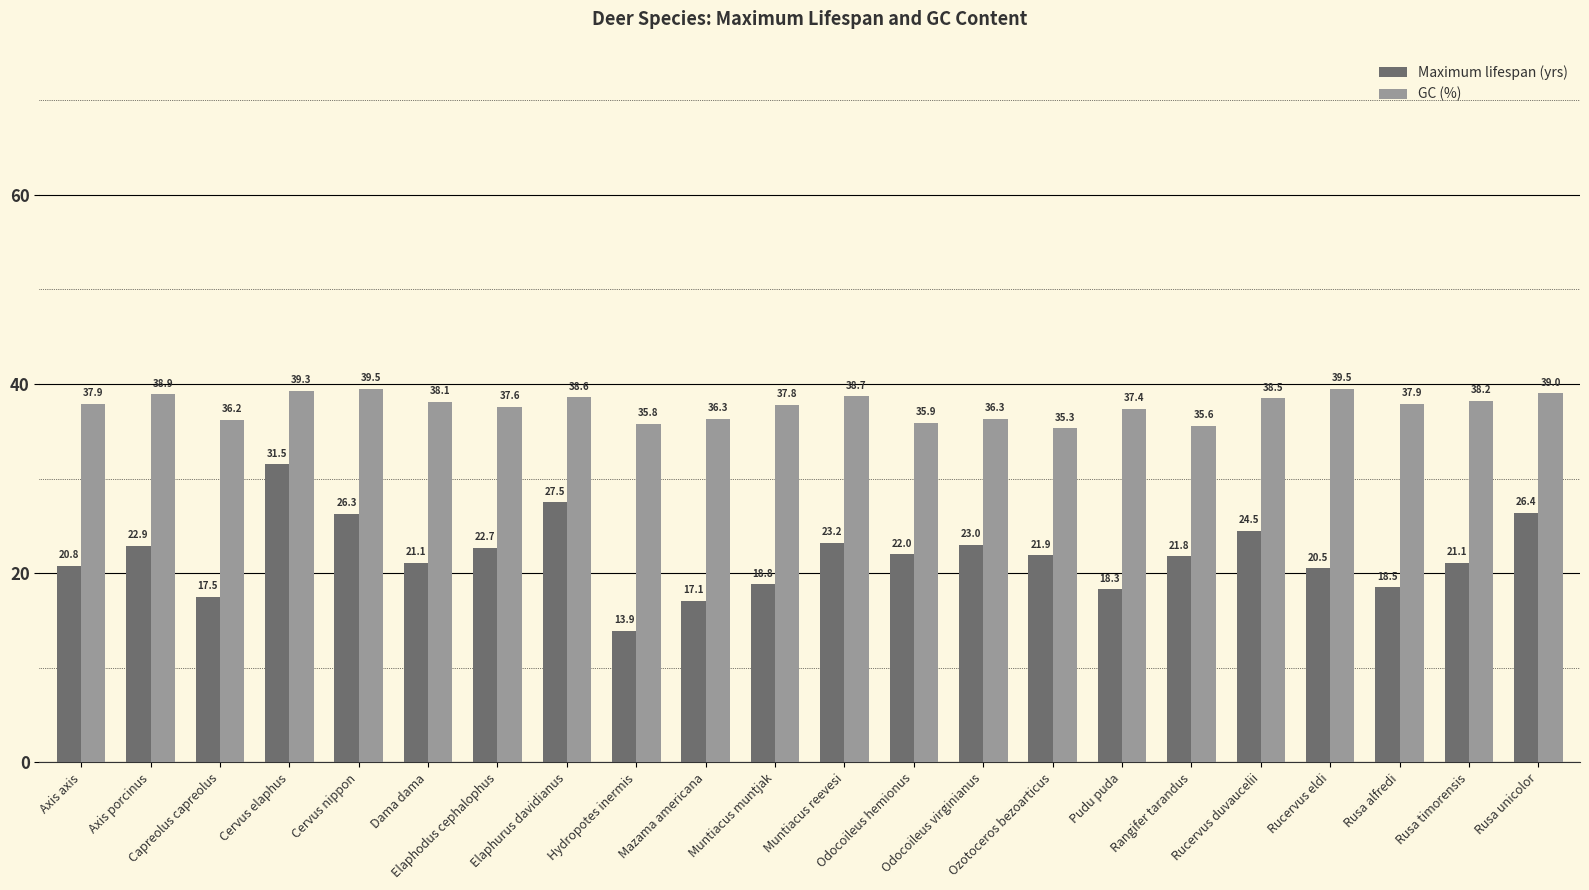

What is the lowest value of the Maximum lifespan (yrs) series?

13.9